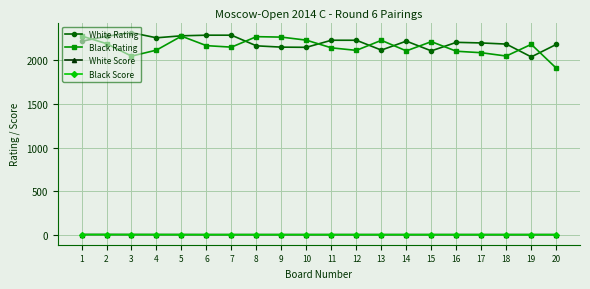

Which series has the largest total across all categories?

White Rating